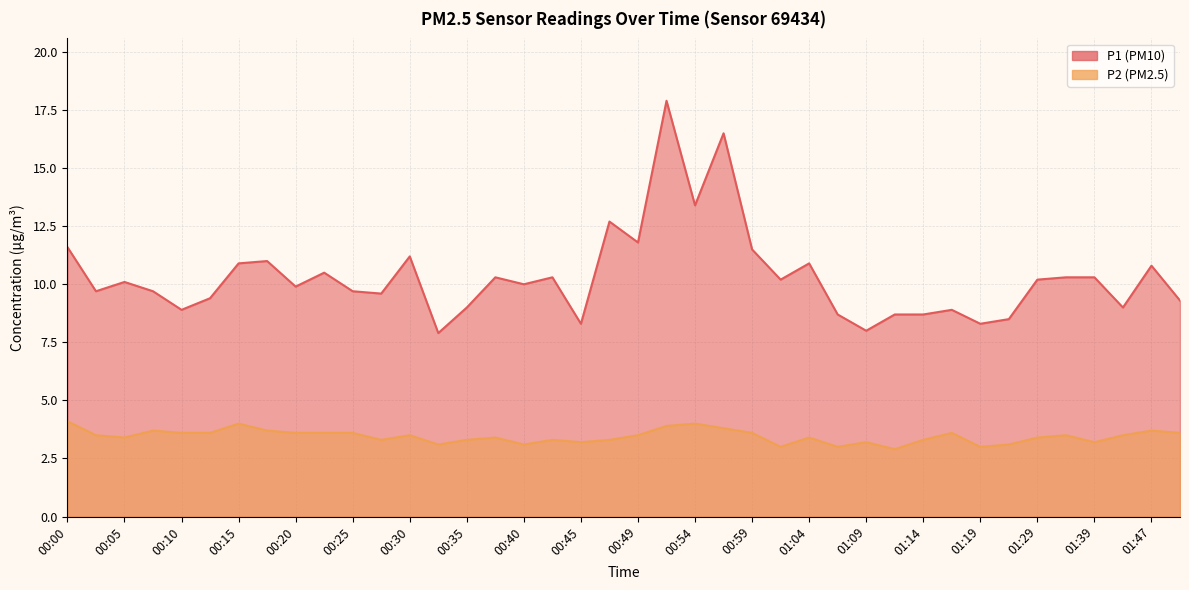

Which label corresponds to the smallest value in the chart?

01:12